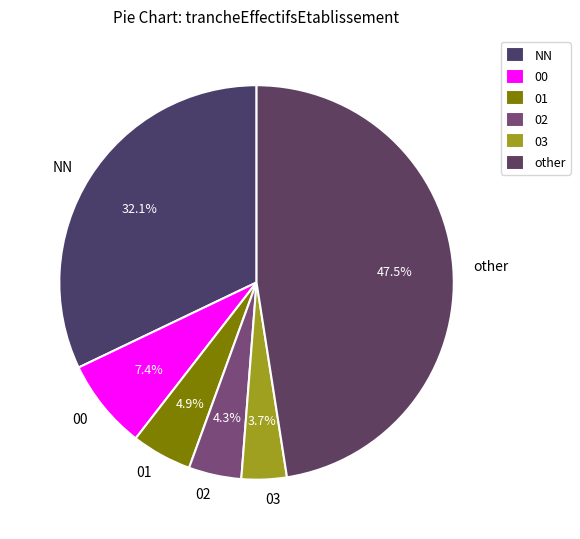

How many slices are in this pie chart?

6